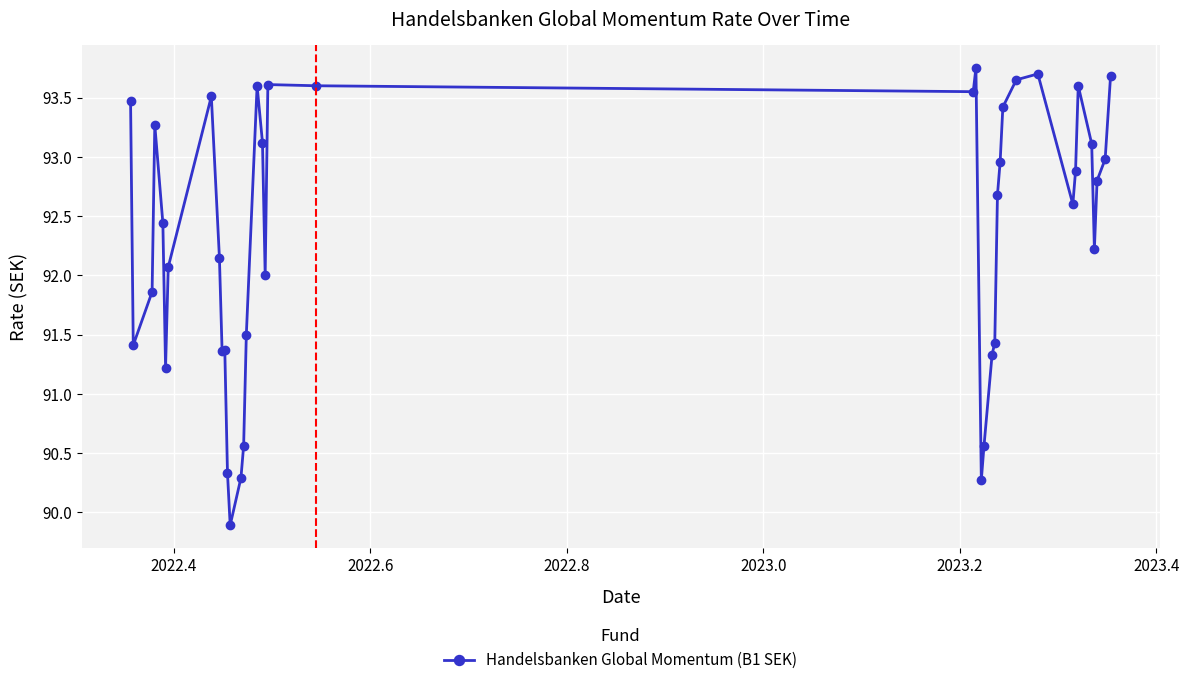

What is the difference between the maximum and minimum values?

3.9